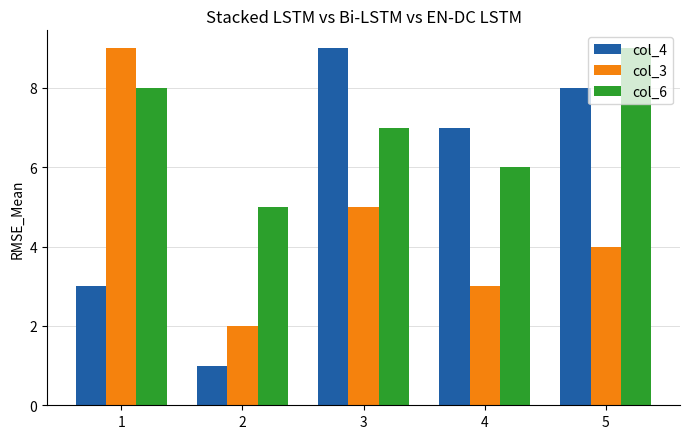

What is the difference between the highest and lowest values at 2?

4